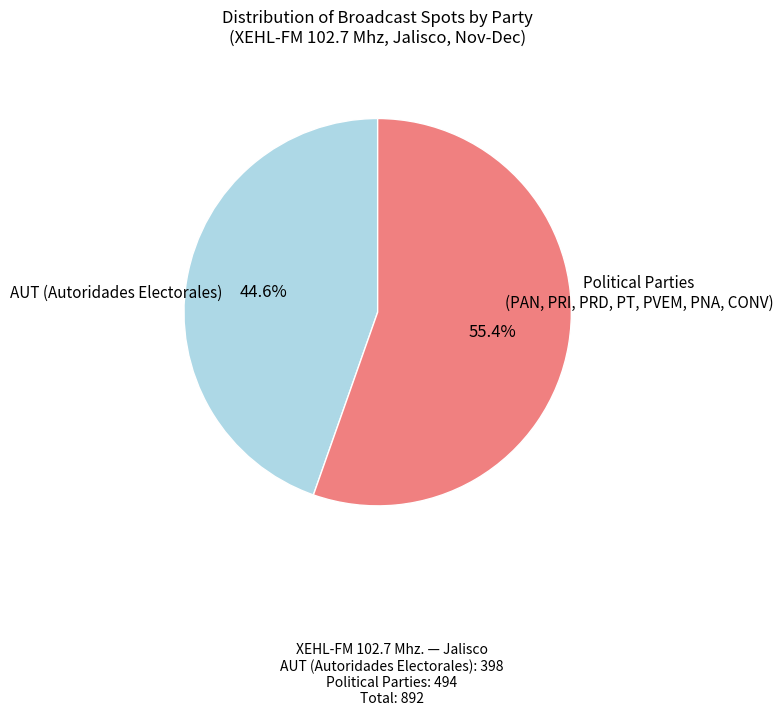

How many slices are in this pie chart?

2